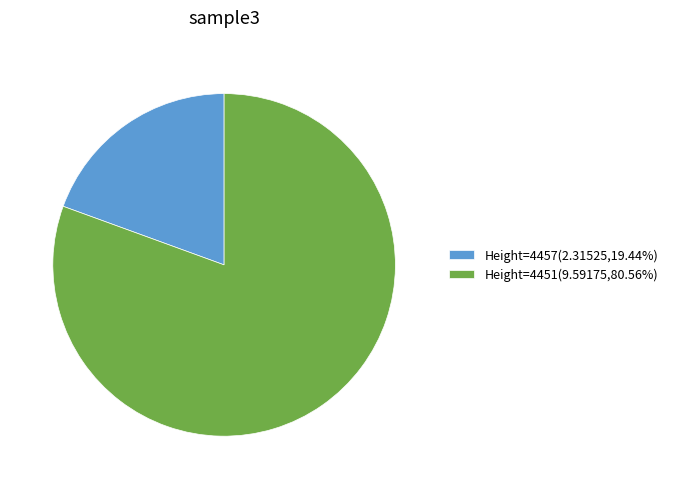

Is the sum of Height=4451(9.59175,80.56%) and Height=4457(2.31525,19.44%) greater than half?

Yes